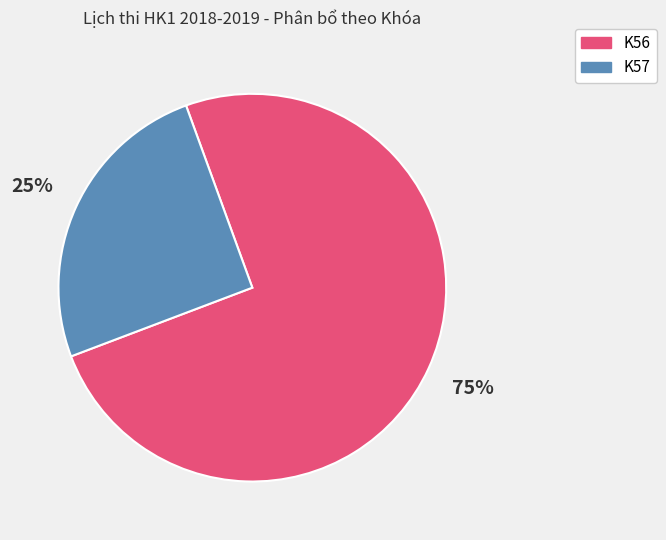

What percentage is the K56 slice, to the nearest percent?

75%